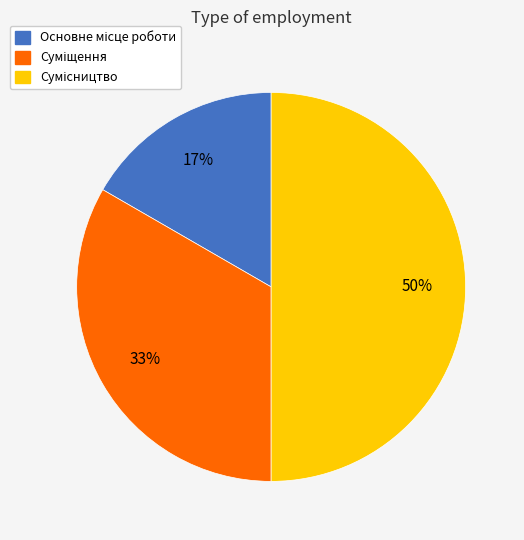

To the nearest percent, what is the average slice percentage?

33%